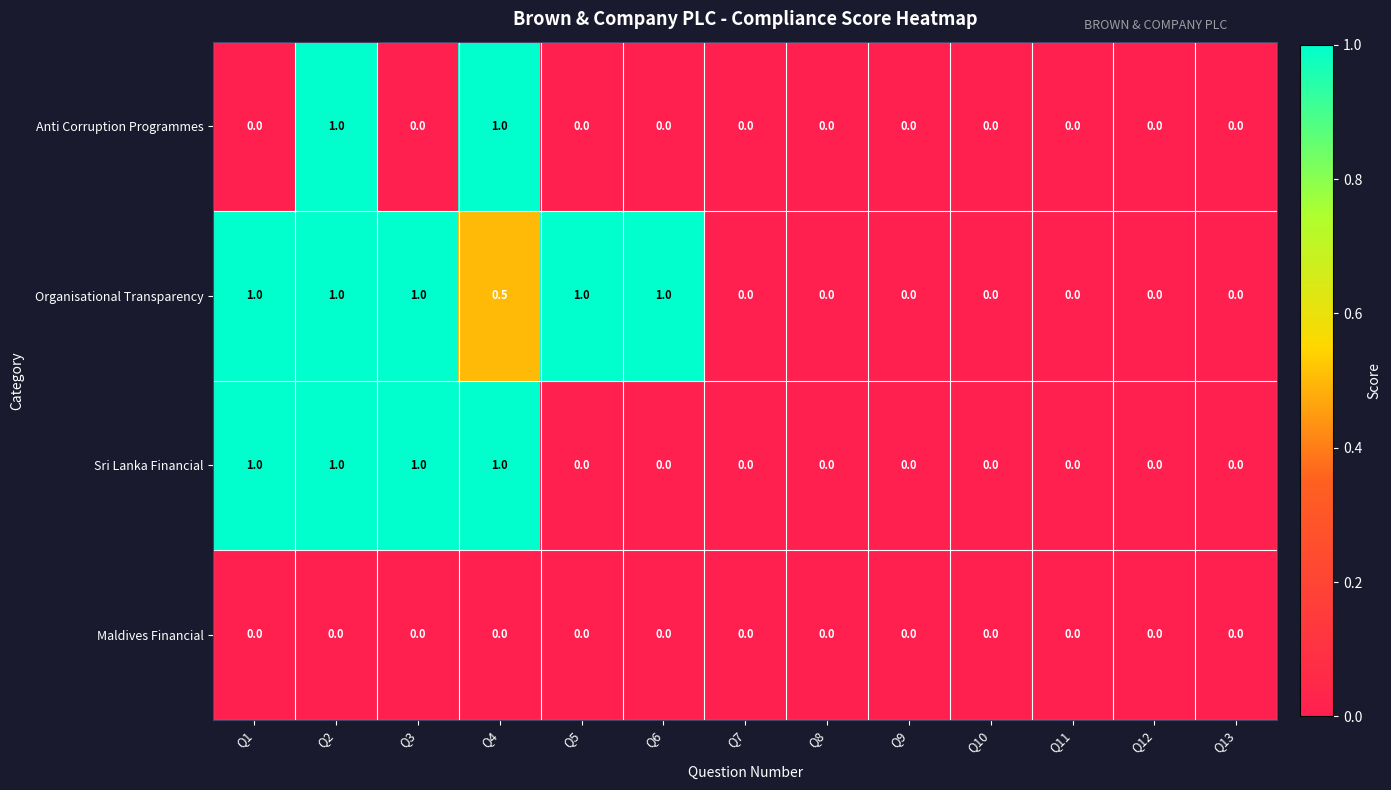

At which category is the sum across all series the highest?

Q2